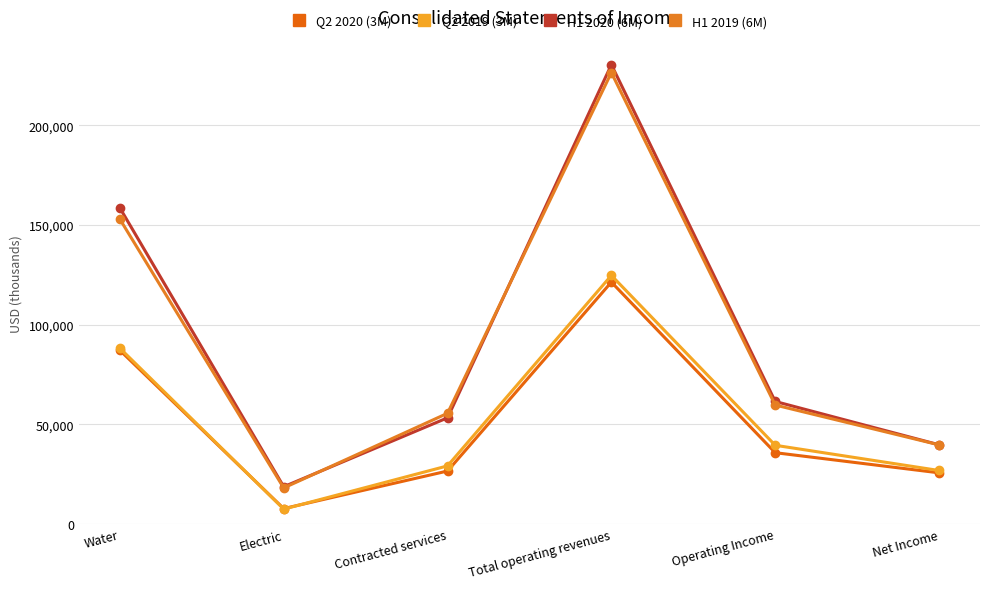

What are all the series names shown in the legend?

Q2 2020 (3M), Q2 2019 (3M), H1 2020 (6M), H1 2019 (6M)